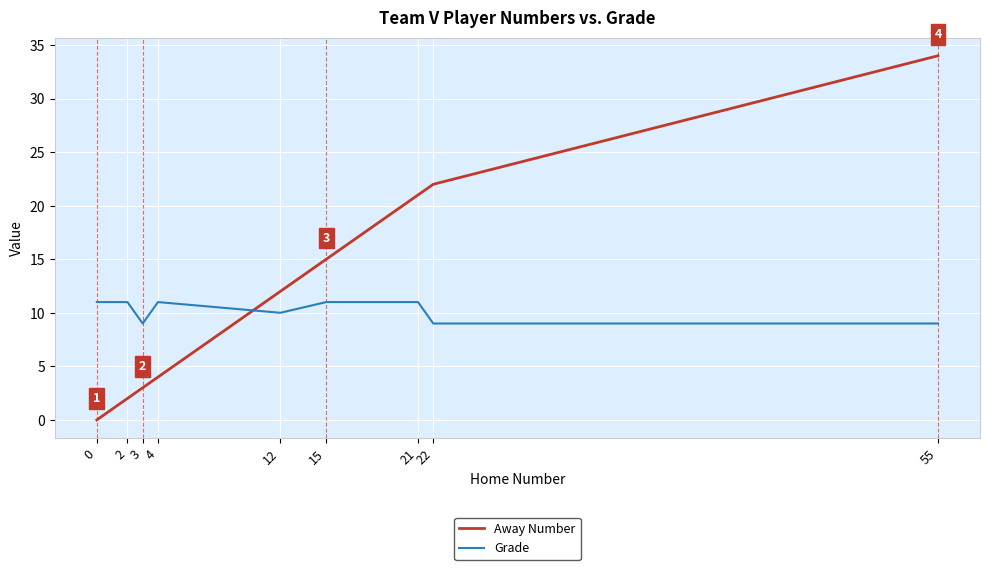

Which series has the widest spread of values?

Away Number